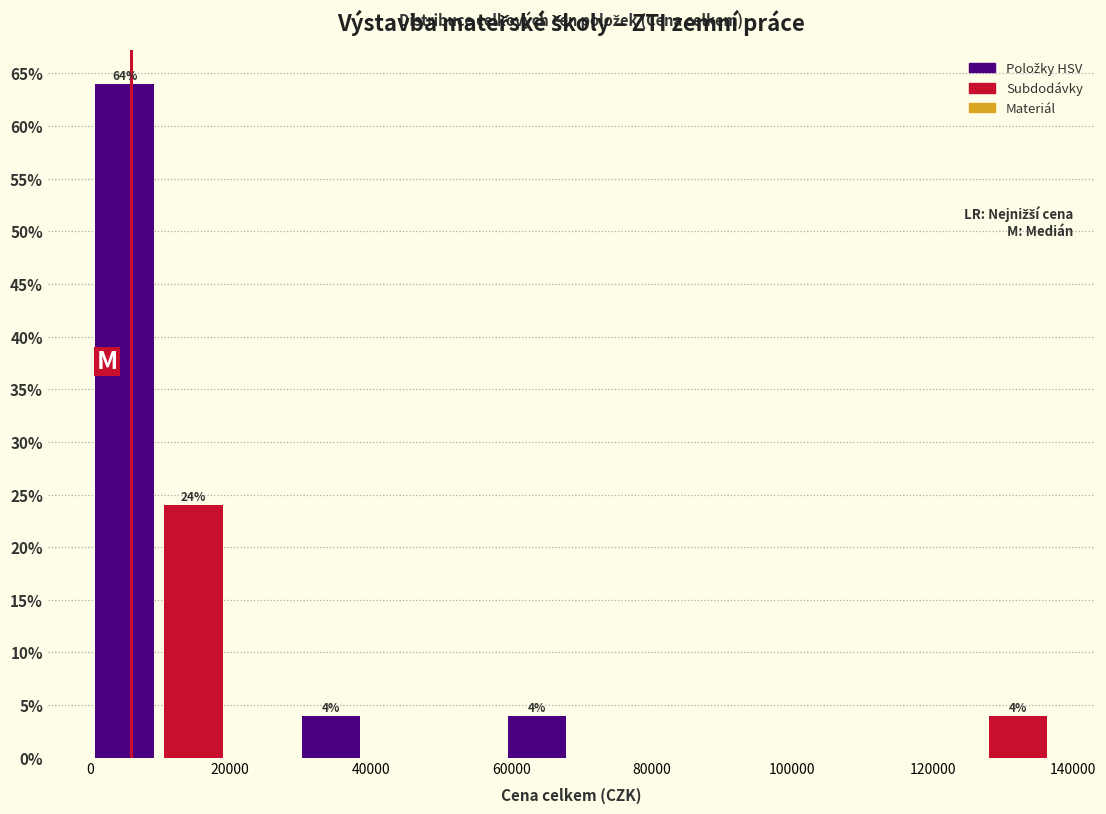

Which range on the x-axis has the tallest bar?

0 to 10000